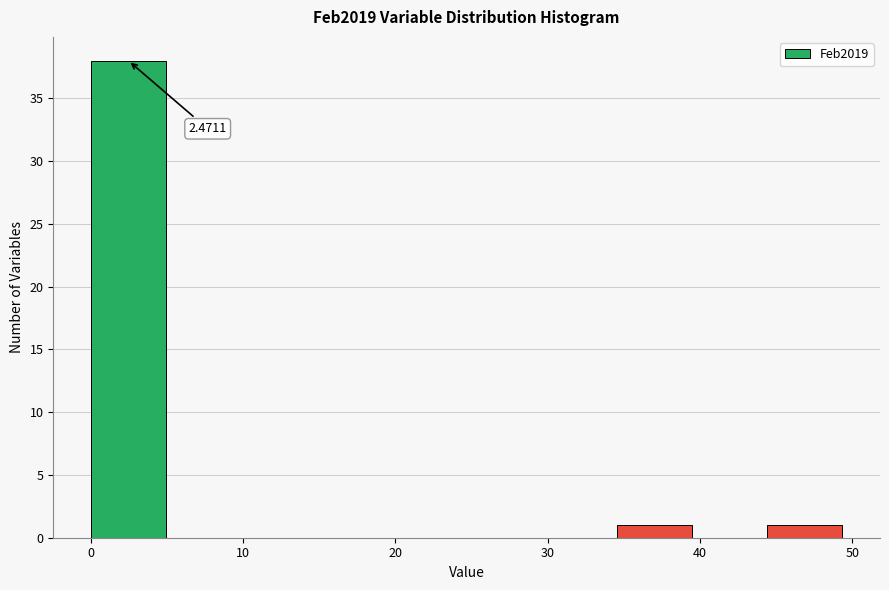

Over which range of the x-axis is the bar tallest?

0 to 5